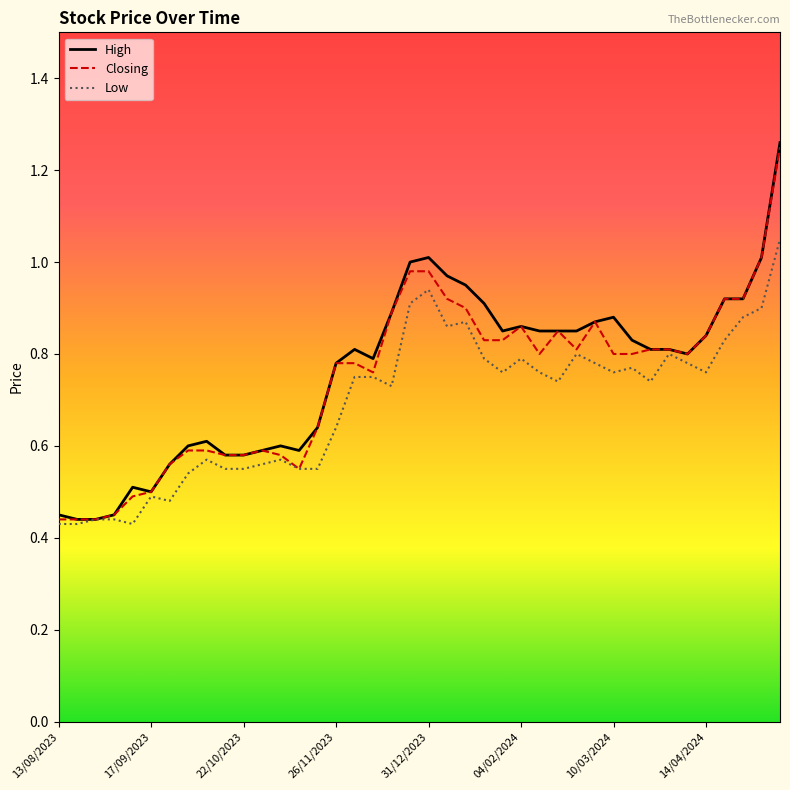

Which series has the largest range (max minus min)?

High